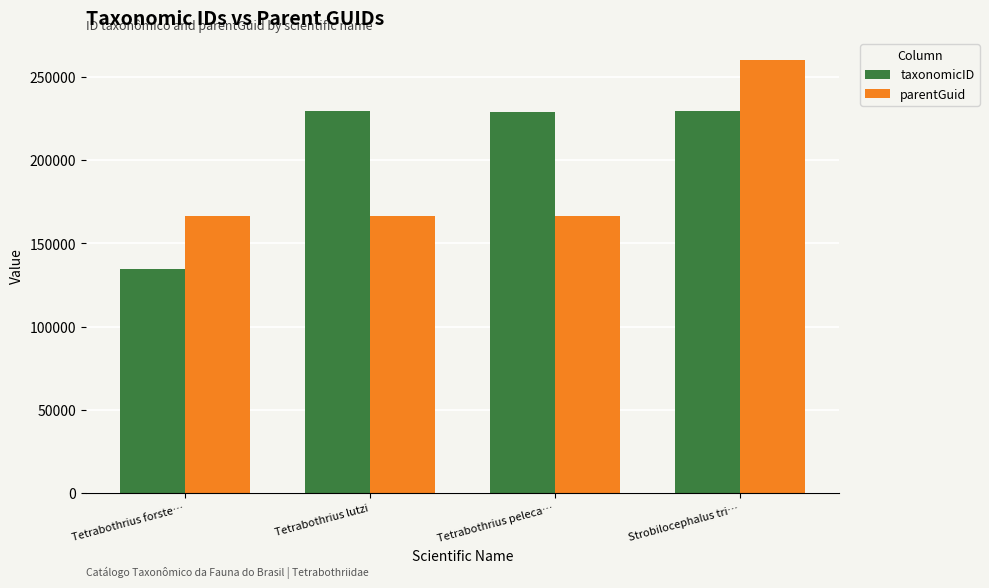

What is the highest value of the taxonomicID series?

229335